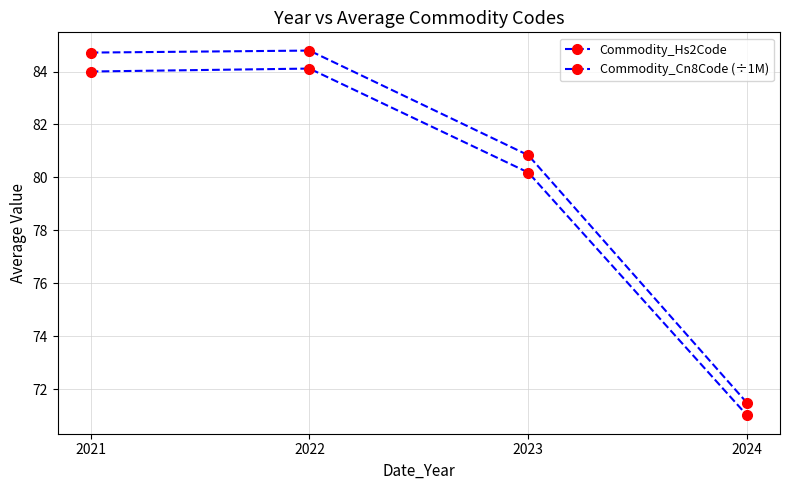

Which series has the largest total across all categories?

Commodity_Cn8Code (÷1M)